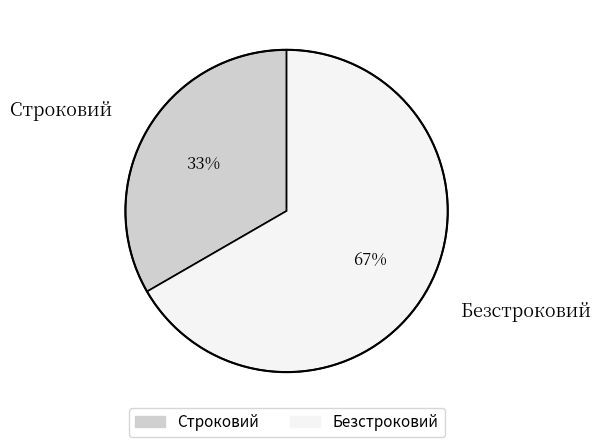

To the nearest percent, what portion does Безстроковий represent?

67%